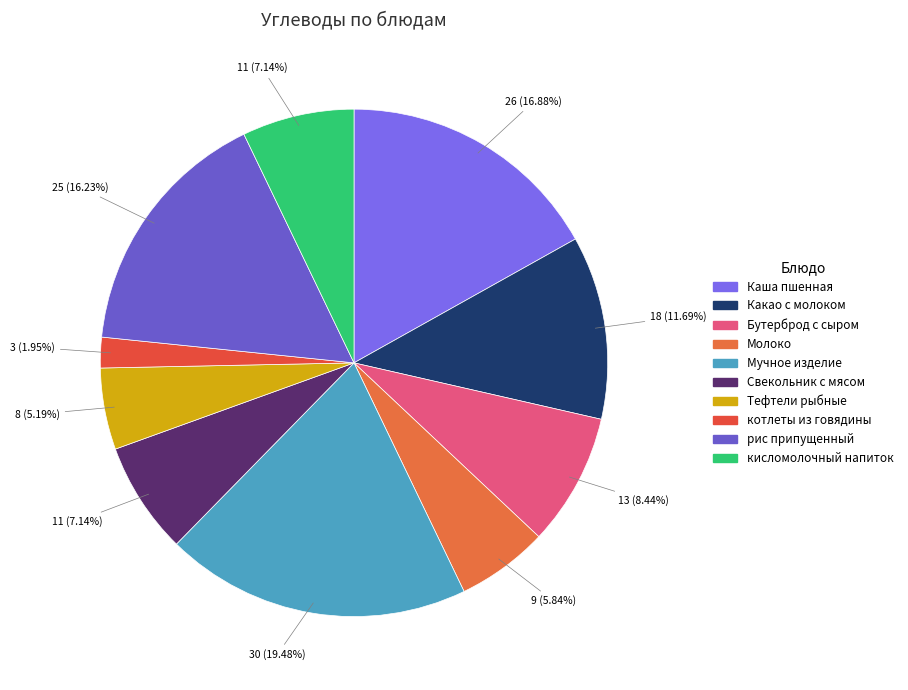

Does Мучное изделие account for over 50% of the chart?

No